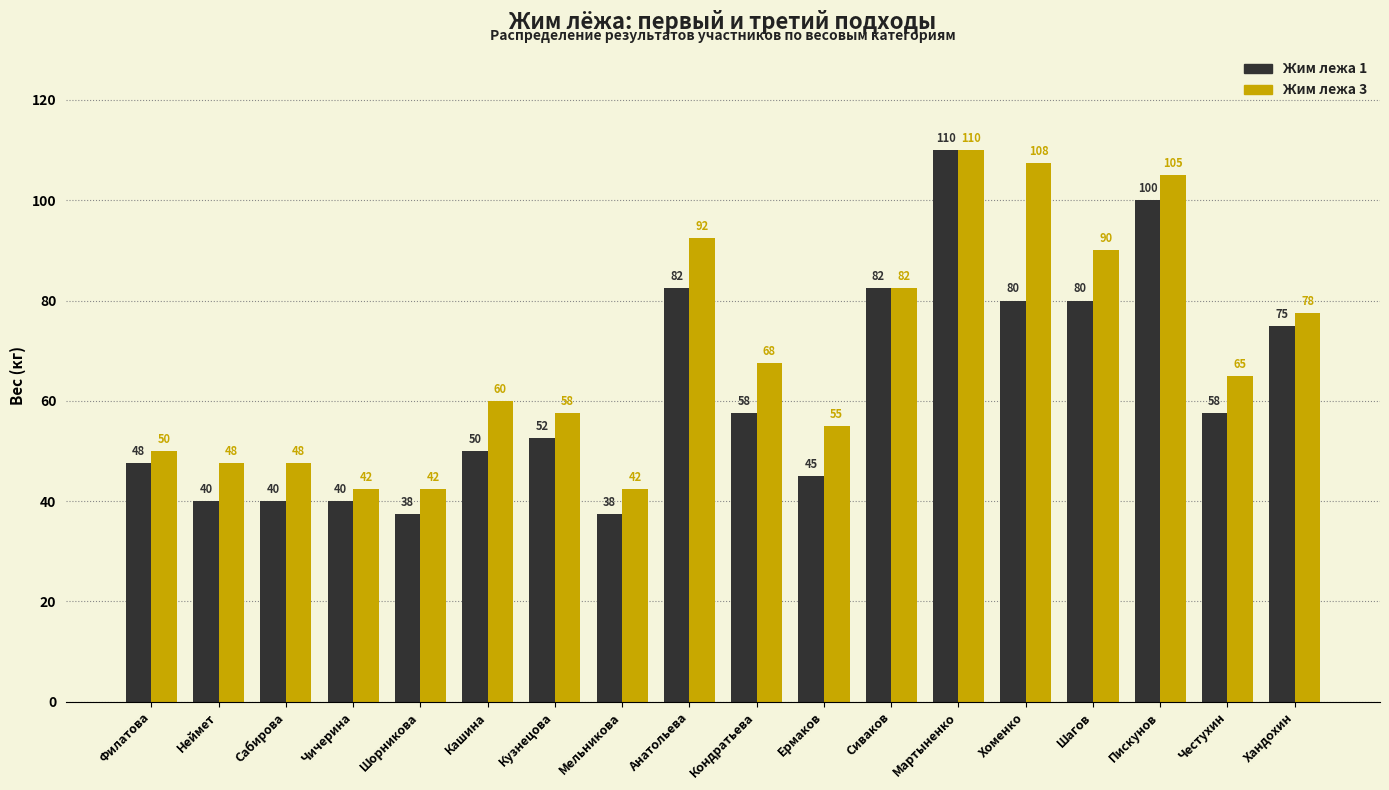

At which label does Жим лежа 1 first exceed 57?

Анатольева